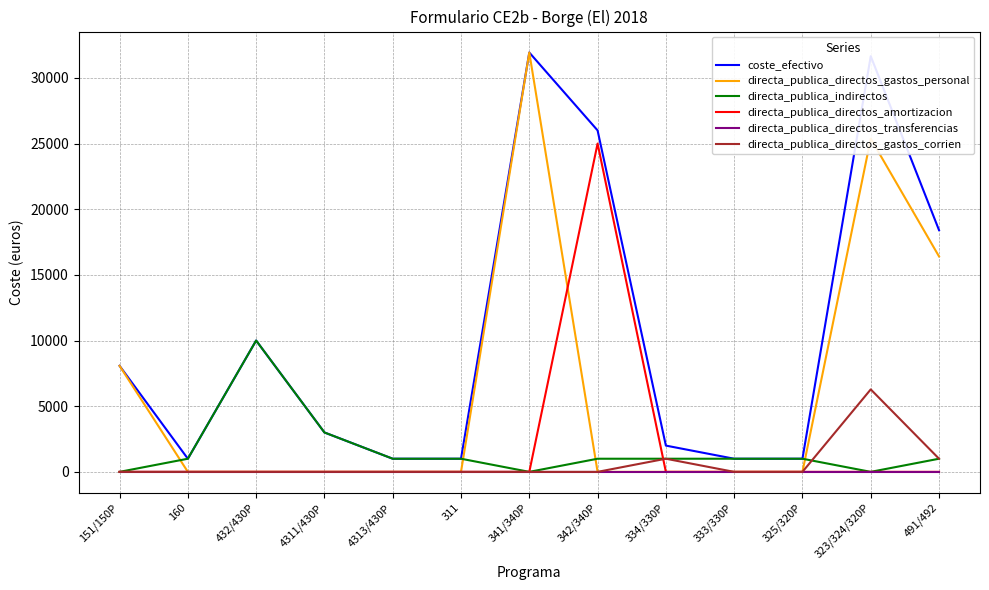

What is the difference between the highest and lowest values at 4311/430P?

3000.0